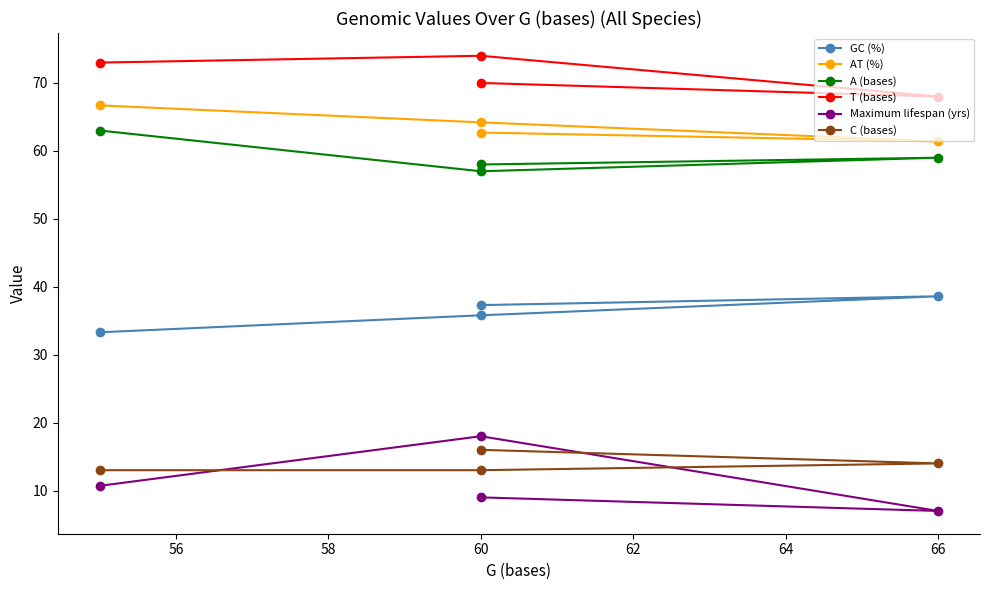

Which series changed the most between 54 and 56?

Maximum lifespan (yrs)